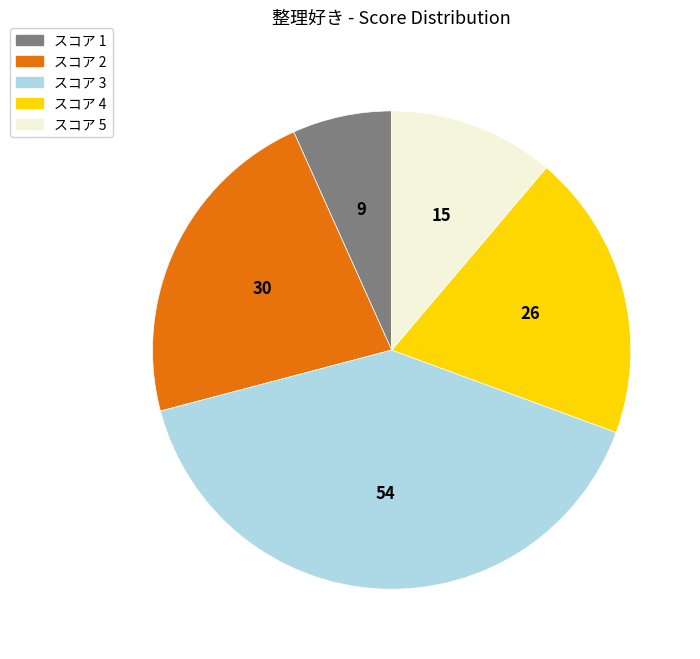

Is there a majority slice in this chart?

No